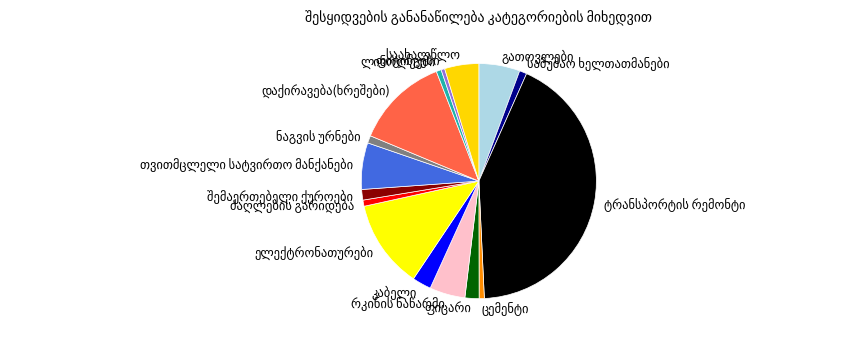

Does any single category account for the majority?

No